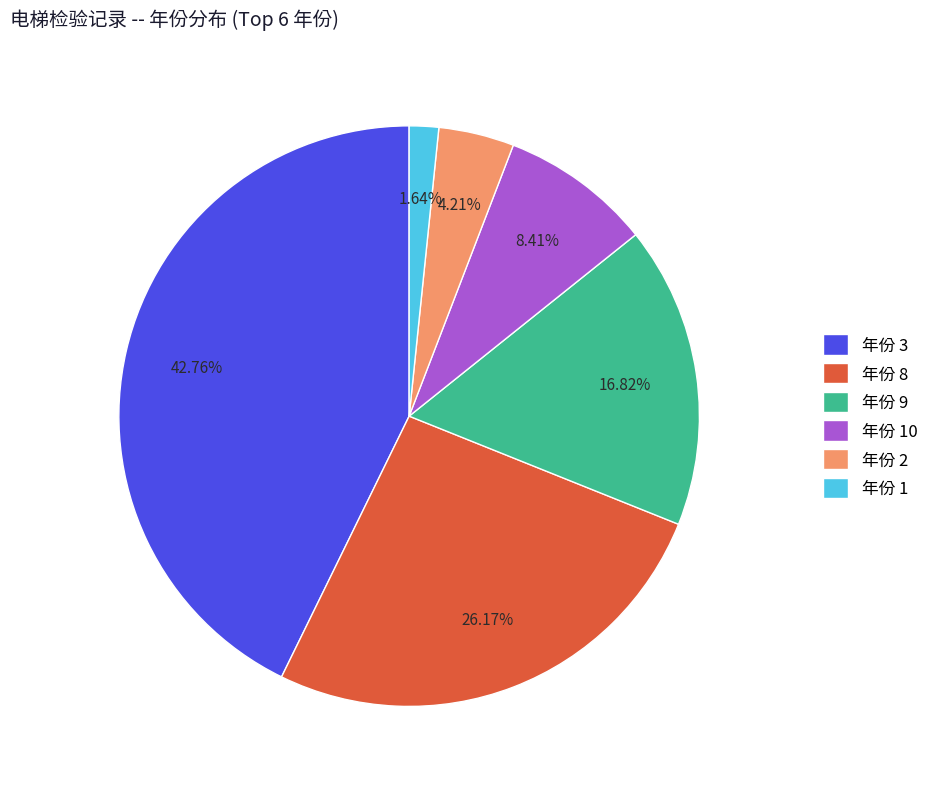

To the nearest percent, what is the average slice percentage?

17%